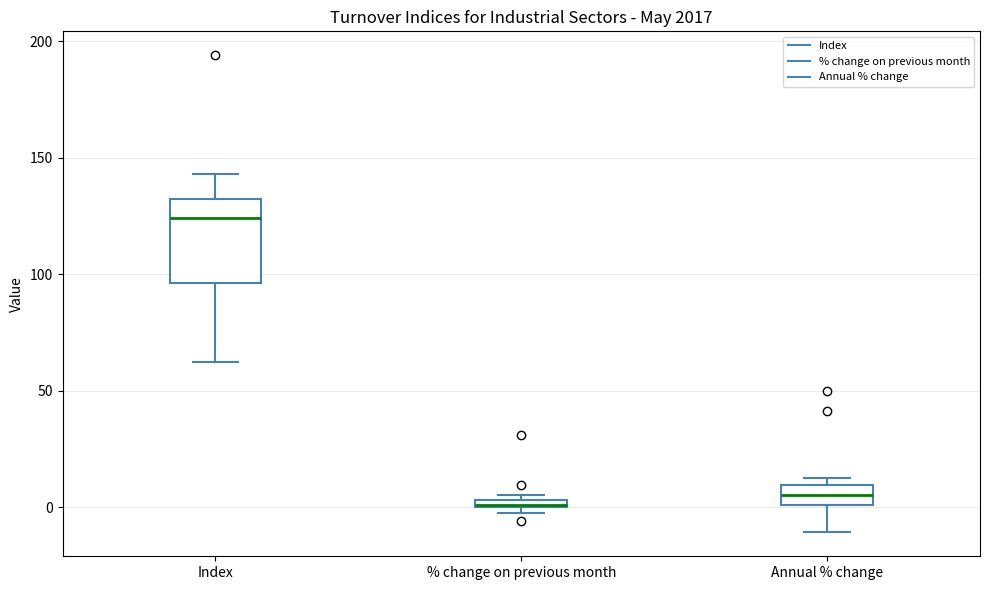

Where does the upper whisker of the box for Index end on the y-axis? The values are not printed on the chart, so give them approximately, as read against the axis.

145